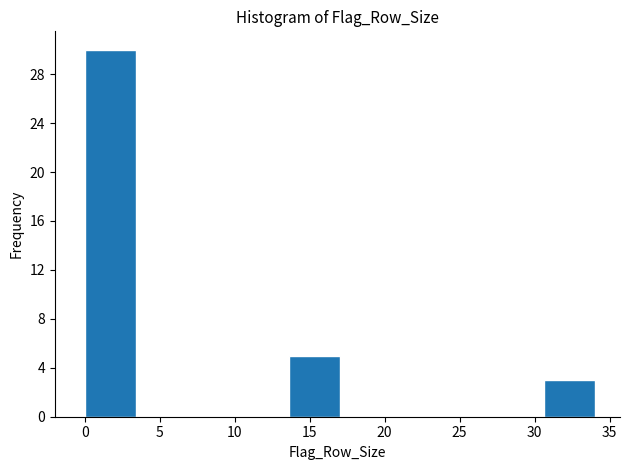

What is the height of the bar covering 30.6 to 34.0 on the x-axis? Neither the bar edges nor the heights are printed on the chart, so give them approximately, as read against the axes.

3